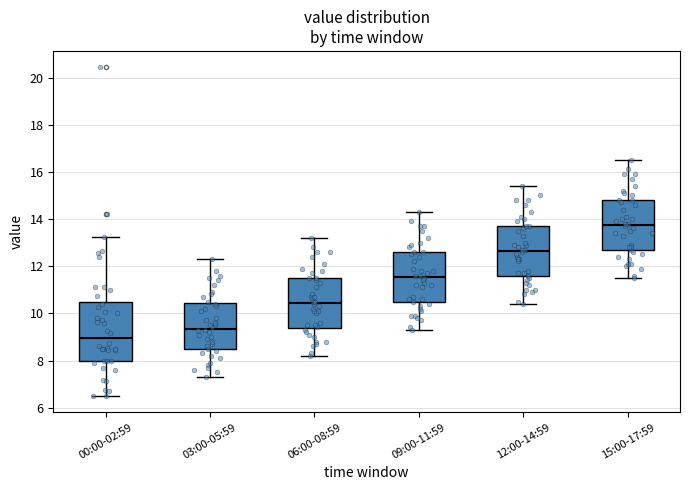

Reading left to right, read every box against the y-axis: the position of its median line, the range the box covers, and the ends of its whiskers. The values are not printed on the chart, so give them approximately, as read against the axis.

00:00-02:59: median 9.0, box 8.0 to 10.4, whiskers 6.6 to 13.2
03:00-05:59: median 9.4, box 8.4 to 10.4, whiskers 7.4 to 12.4
06:00-08:59: median 10.4, box 9.4 to 11.6, whiskers 8.2 to 13.2
09:00-11:59: median 11.6, box 10.4 to 12.6, whiskers 9.4 to 14.4
12:00-14:59: median 12.6, box 11.6 to 13.8, whiskers 10.4 to 15.4
15:00-17:59: median 13.8, box 12.6 to 14.8, whiskers 11.6 to 16.6